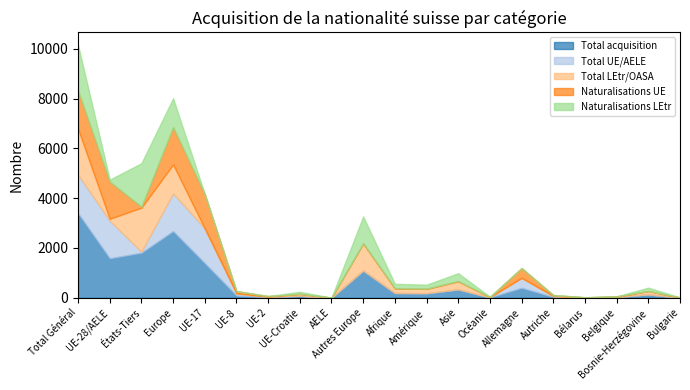

The Naturalisations LEtr series shows 13 at Océanie. True or false?

True